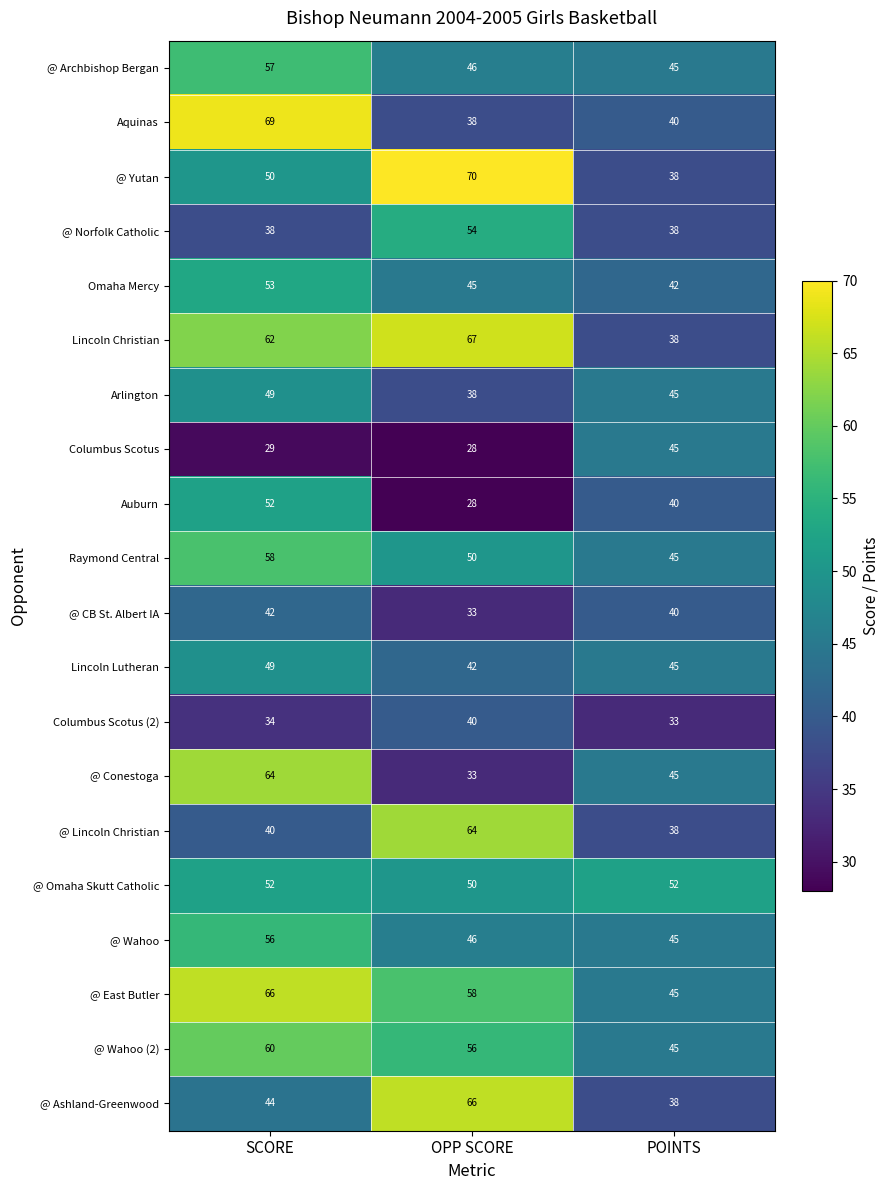

Which series has the largest range (max minus min)?

@ Yutan